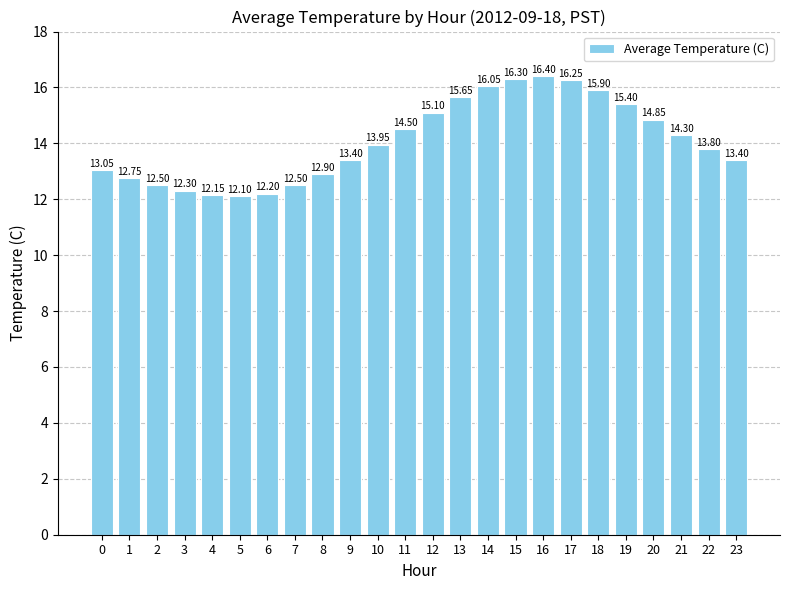

Count the number of values greater than 13.

16